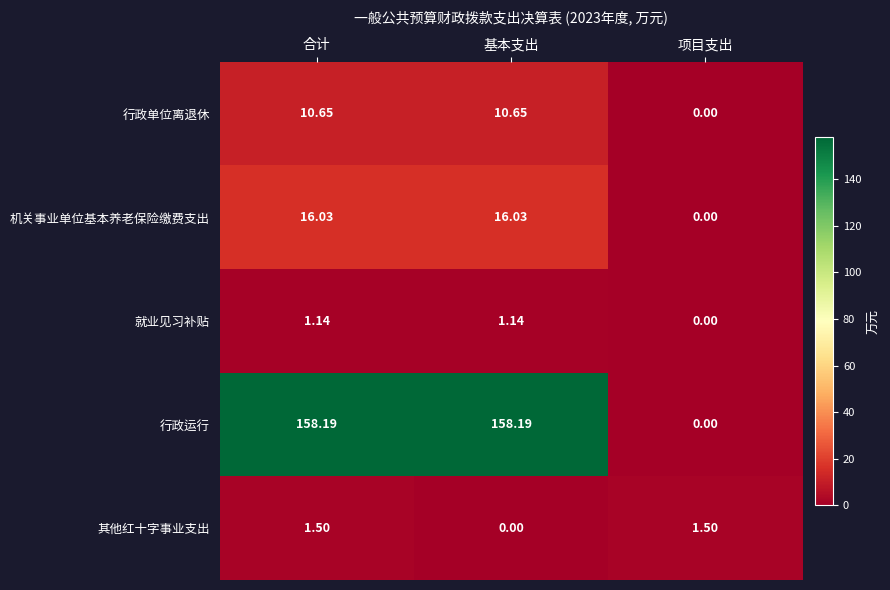

Which series has the largest range (max minus min)?

行政运行